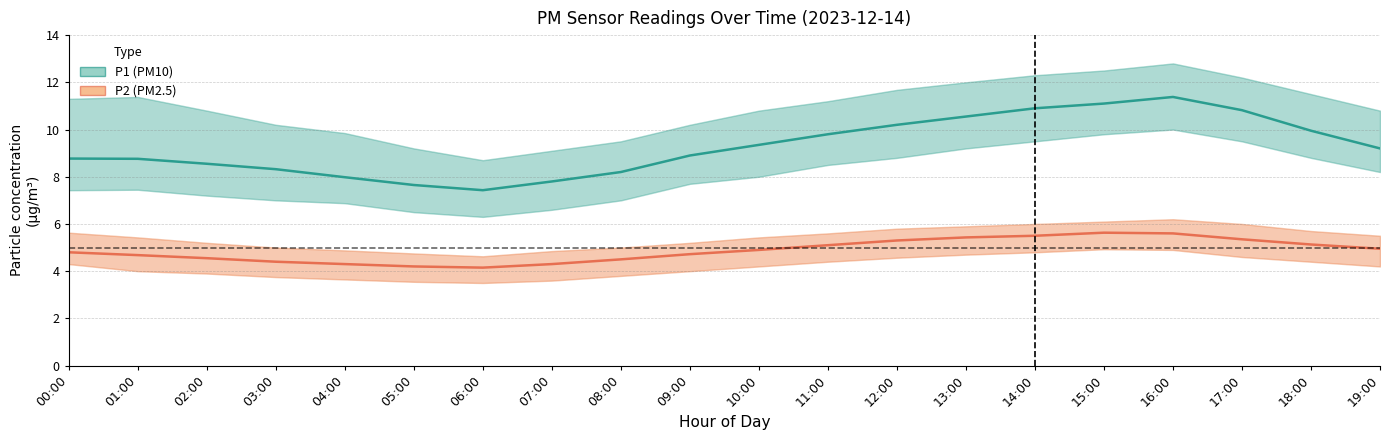

Reading left to right, transcribe all the data shown in this chart.

P1 (PM10): 00:00=8.8	01:00=8.8	02:00=8.6	03:00=8.3	04:00=8.0	05:00=7.7	06:00=7.4	07:00=7.8	08:00=8.2	09:00=8.9	10:00=9.3	11:00=9.8	12:00=10.2	13:00=10.6	14:00=10.9	15:00=11.1	16:00=11.4	17:00=10.8	18:00=9.9	19:00=9.2
P2 (PM2.5): 00:00=4.8	01:00=4.7	02:00=4.5	03:00=4.4	04:00=4.3	05:00=4.2	06:00=4.2	07:00=4.3	08:00=4.5	09:00=4.7	10:00=4.9	11:00=5.1	12:00=5.3	13:00=5.4	14:00=5.5	15:00=5.6	16:00=5.6	17:00=5.3	18:00=5.1	19:00=5.0